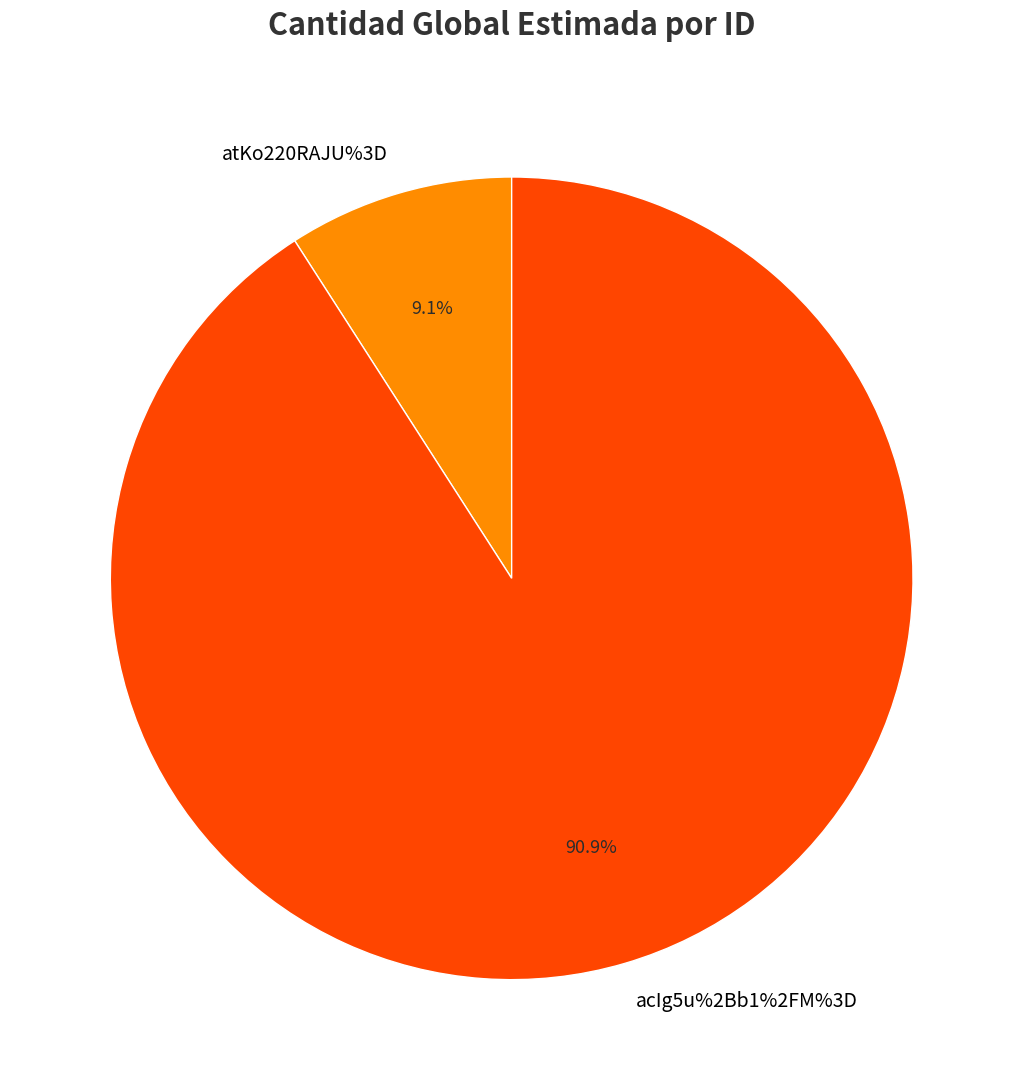

What percentage is the acIg5u%2Bb1%2FM%3D slice, to the nearest percent?

91%